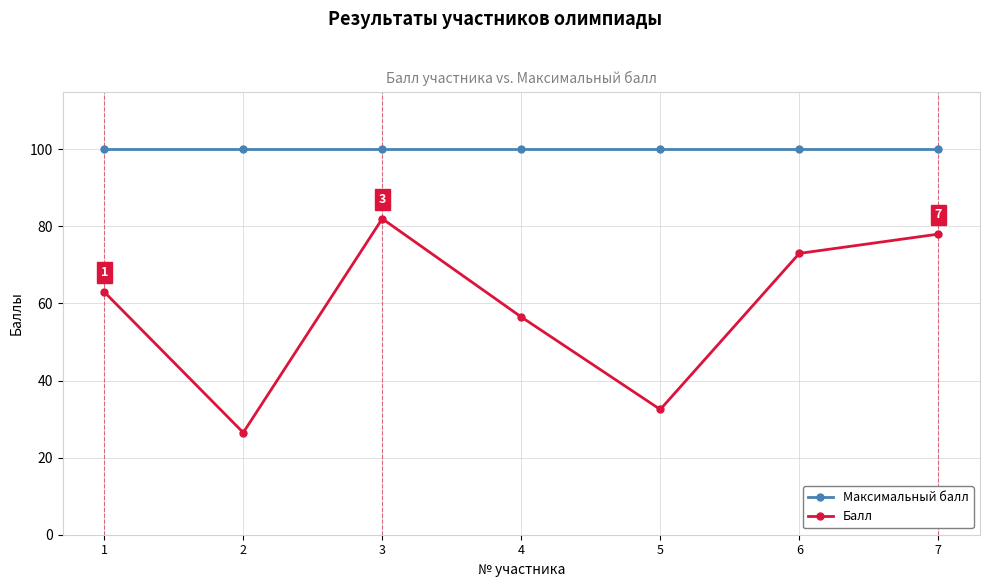

True or false: Максимальный балл and Балл intersect in this chart.

False